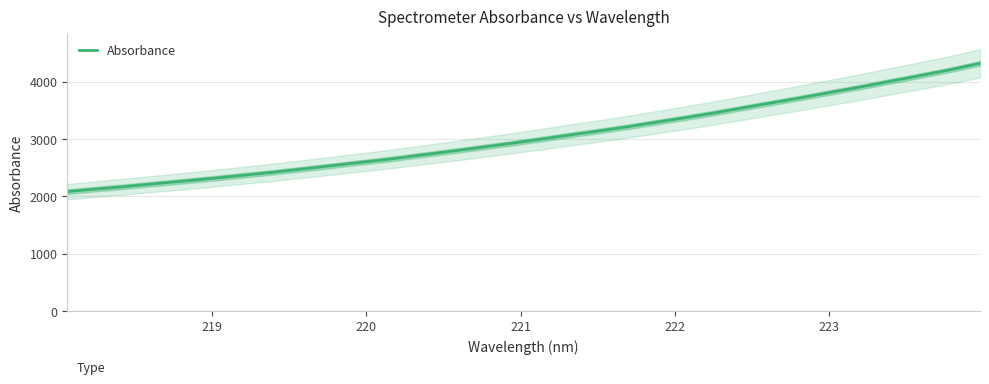

How many data points are less than 2991?

16